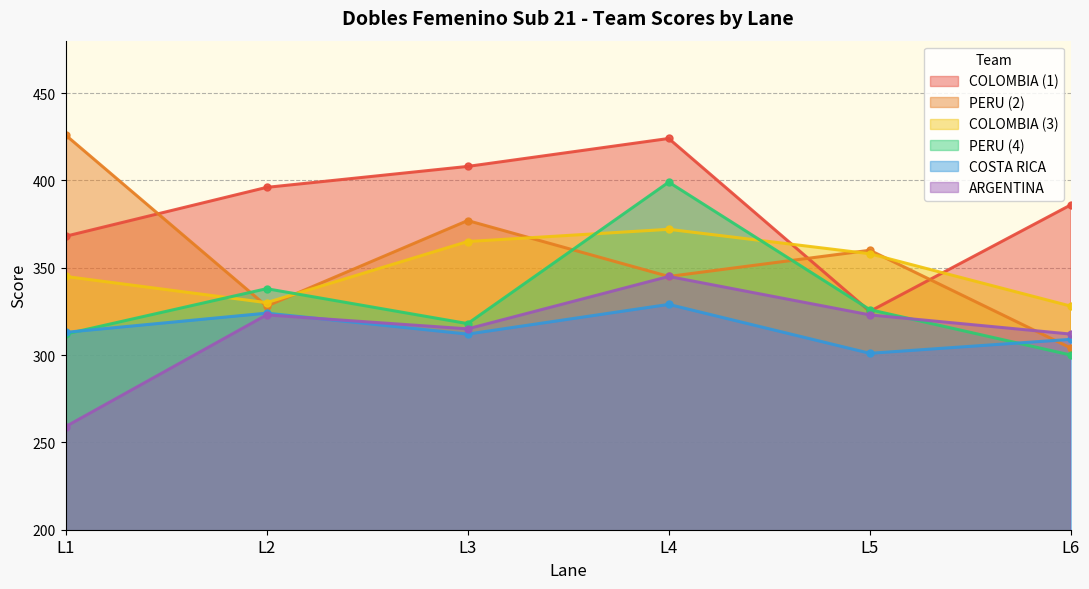

True or false: COLOMBIA (1) and COLOMBIA (3) cross at least once.

True